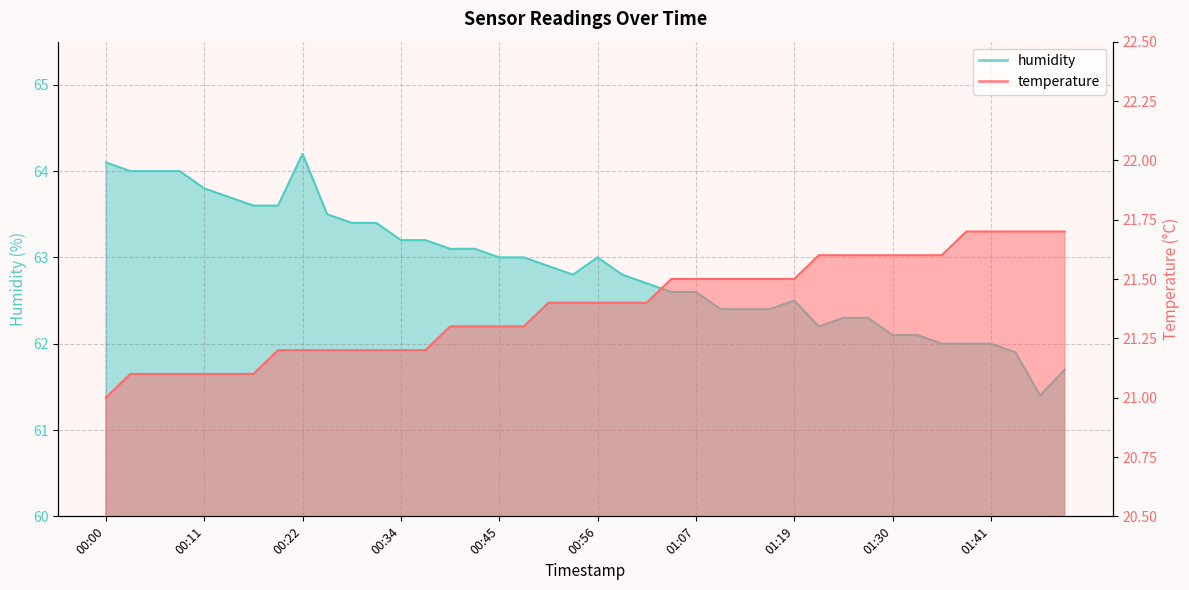

Reading left to right, list all the values displayed in this chart.

temperature: 00:00=21.0	00:03=21.1	00:06=21.1	00:08=21.1	00:11=21.1	00:14=21.1	00:17=21.1	00:20=21.2	00:22=21.2	00:25=21.2	00:28=21.2	00:31=21.2	00:34=21.2	00:37=21.2	00:39=21.3	00:42=21.3	00:45=21.3	00:48=21.3	00:51=21.4	00:53=21.4	00:56=21.4	00:59=21.4	01:02=21.4	01:05=21.5	01:07=21.5	01:10=21.5	01:13=21.5	01:16=21.5	01:19=21.5	01:21=21.6	01:24=21.6	01:27=21.6	01:30=21.6	01:33=21.6	01:35=21.6	01:38=21.7	01:41=21.7	01:44=21.7	01:47=21.7	01:50=21.7
humidity: 00:00=64.1	00:03=64.0	00:06=64.0	00:08=64.0	00:11=63.8	00:14=63.7	00:17=63.6	00:20=63.6	00:22=64.2	00:25=63.5	00:28=63.4	00:31=63.4	00:34=63.2	00:37=63.2	00:39=63.1	00:42=63.1	00:45=63.0	00:48=63.0	00:51=62.9	00:53=62.8	00:56=63.0	00:59=62.8	01:02=62.7	01:05=62.6	01:07=62.6	01:10=62.4	01:13=62.4	01:16=62.4	01:19=62.5	01:21=62.2	01:24=62.3	01:27=62.3	01:30=62.1	01:33=62.1	01:35=62.0	01:38=62.0	01:41=62.0	01:44=61.9	01:47=61.4	01:50=61.7